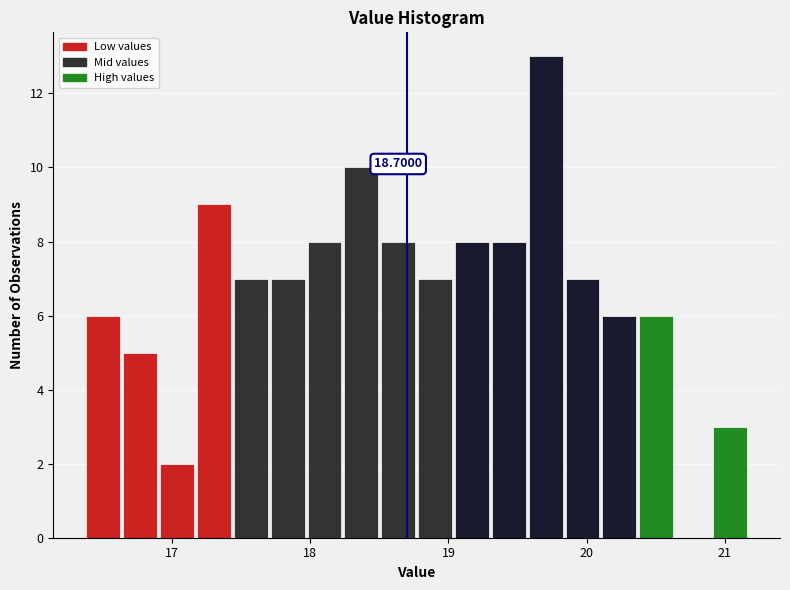

Read against the x-axis, roughly where is the centre of the tallest bar?

19.7